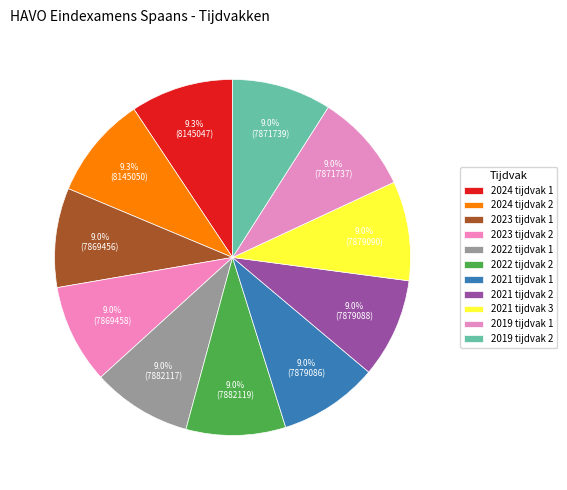

What percentage is the 2021 tijdvak 2 slice, to the nearest percent?

9%